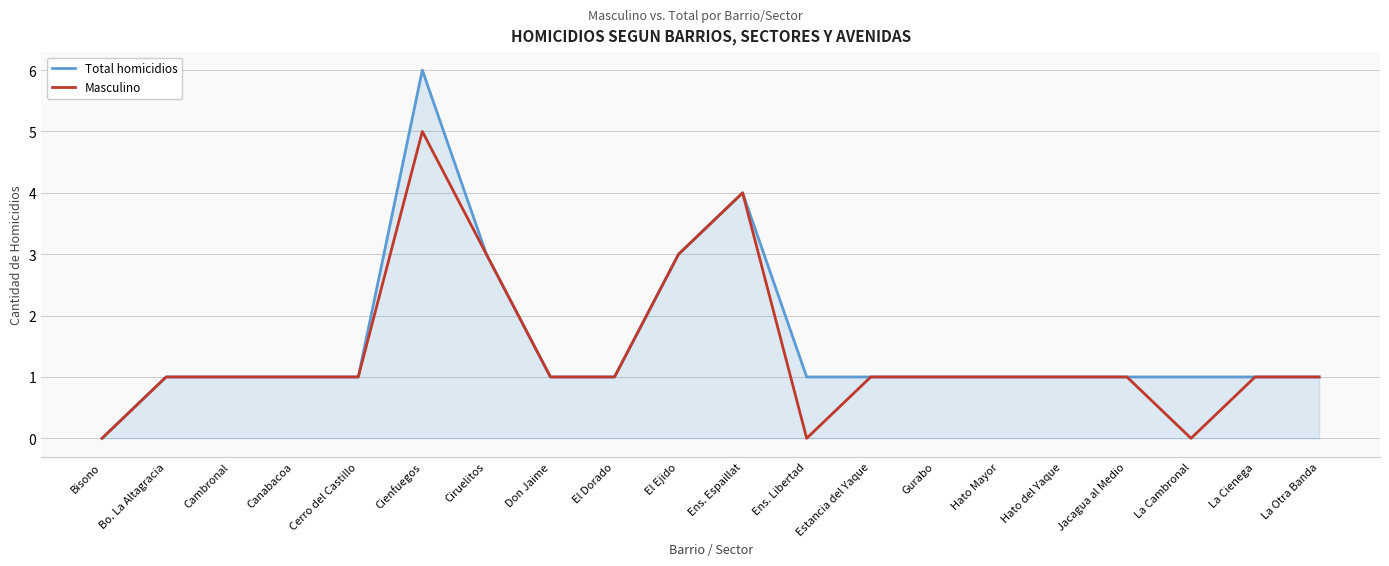

What are all the series names shown in the legend?

Total homicidios, Masculino